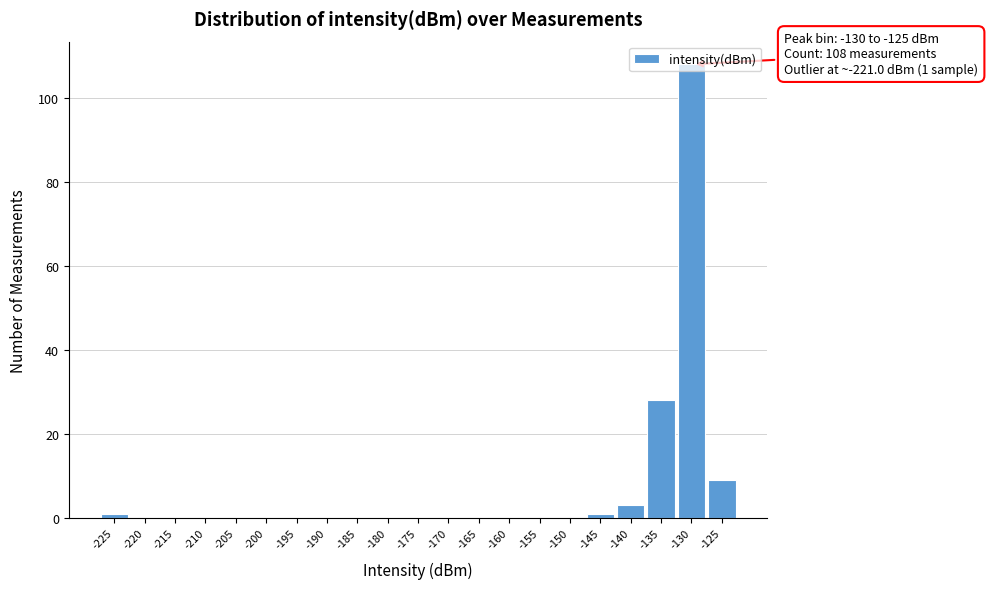

What is the maximum value shown in the chart?

108